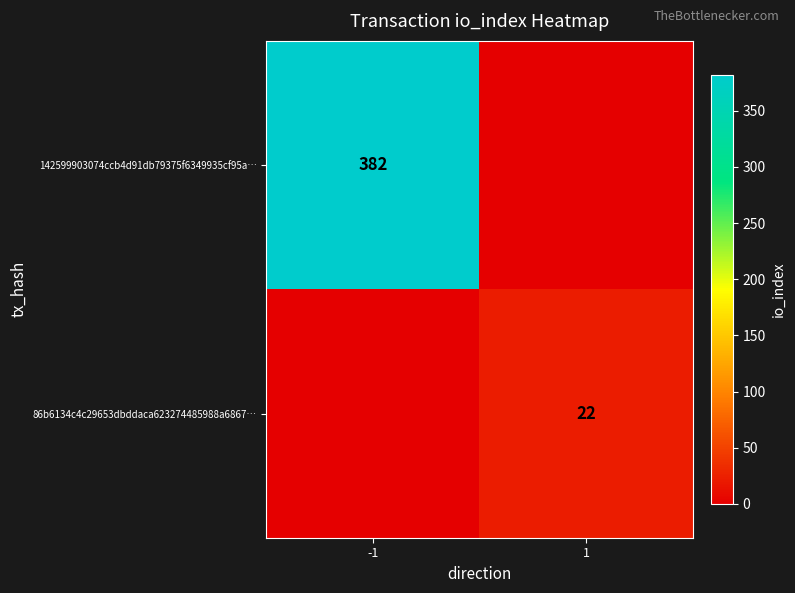

What is the total value across all series at -1?

382